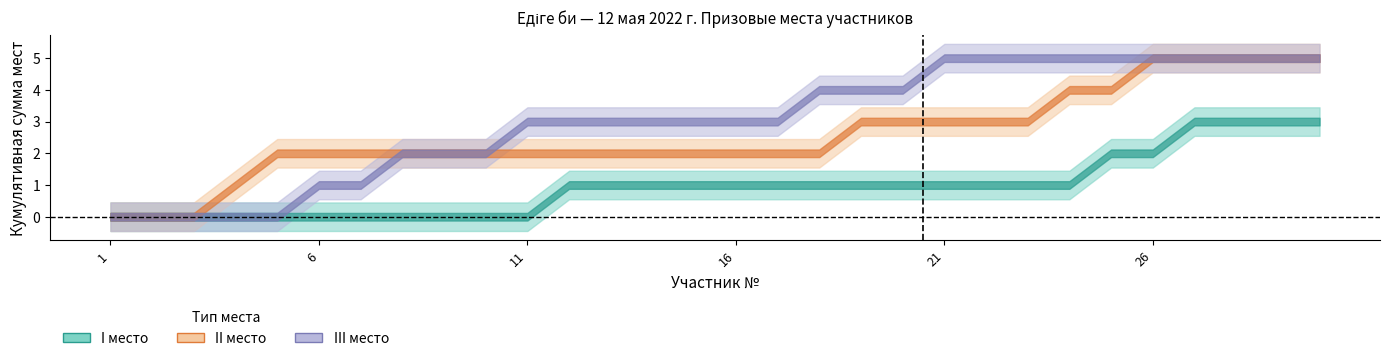

Which category has the lowest value in the III место series?

1